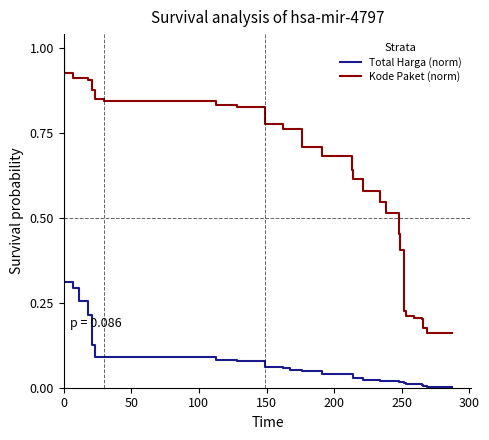

True or false: Kode Paket (norm) has a value of 0.1 at 33.

False